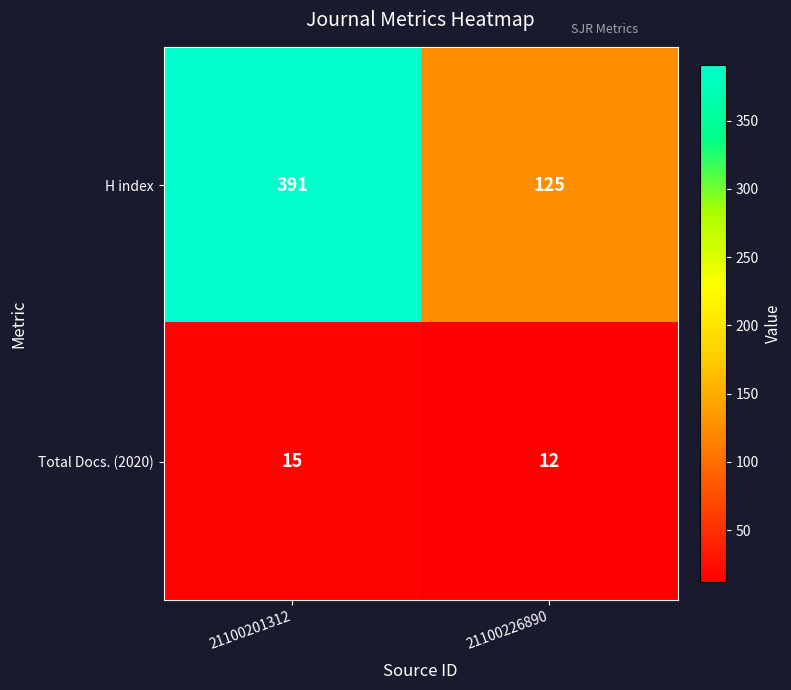

What is the spread (max minus min) of values at 21100226890?

113